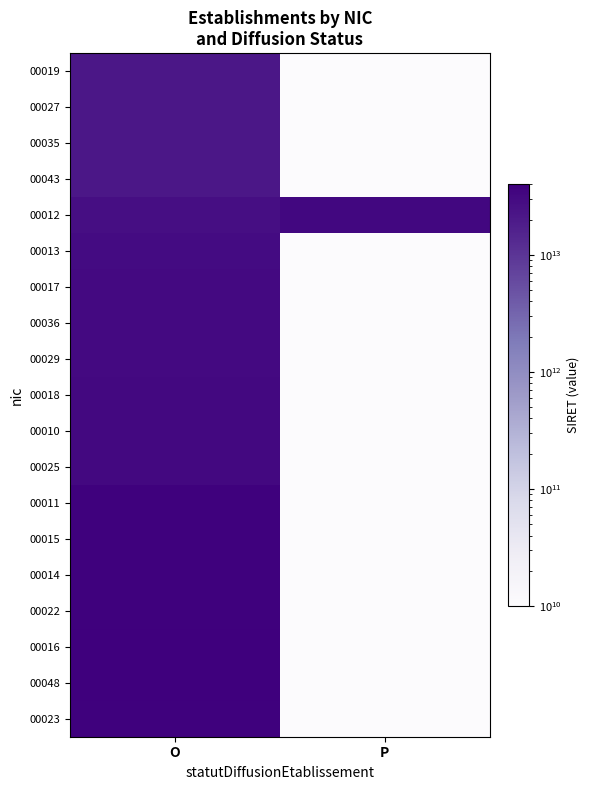

Reading left to right, list all the values displayed in this chart.

00019: O=21670373600019	P=10000000000
00027: O=21670373600027	P=10000000000
00035: O=21670373600035	P=10000000000
00043: O=21670373600043	P=10000000000
00012: O=26670196000012	P=32388212600028
00013: O=29670698900013	P=10000000000
00017: O=30711939600017	P=10000000000
00036: O=30816592700036	P=10000000000
00029: O=31159880900029	P=10000000000
00018: O=31255357100018	P=10000000000
00010: O=31718408300010	P=10000000000
00025: O=31896906000025	P=10000000000
00011: O=38318338100011	P=10000000000
00015: O=38985516400015	P=10000000000
00014: O=38985560200014	P=10000000000
00022: O=38985560200022	P=10000000000
00016: O=40432755300016	P=10000000000
00048: O=40219879000048	P=10000000000
00023: O=38011319100023	P=10000000000